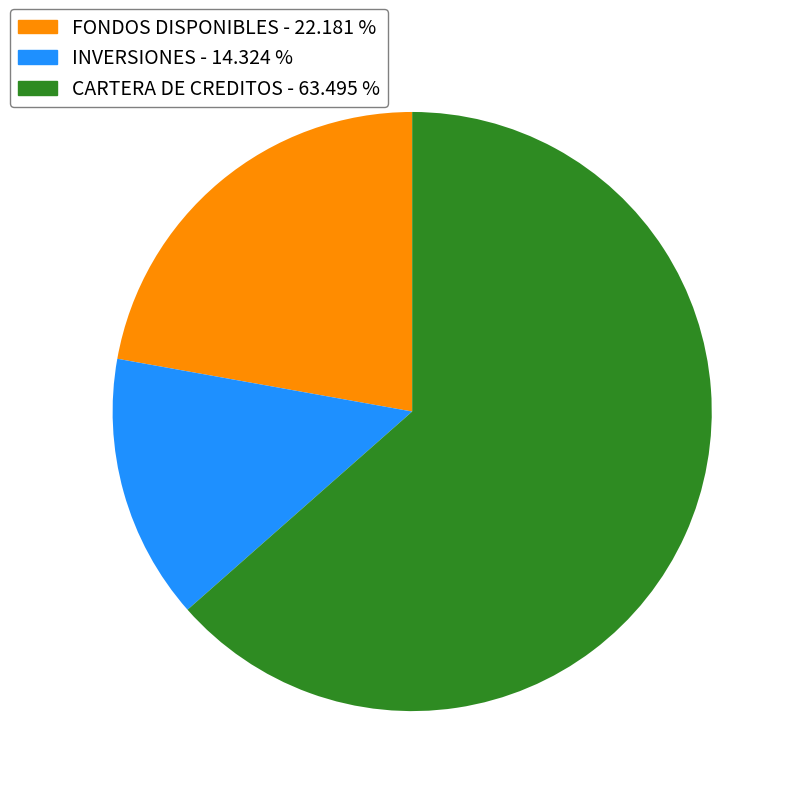

Does INVERSIONES account for over 50% of the chart?

No